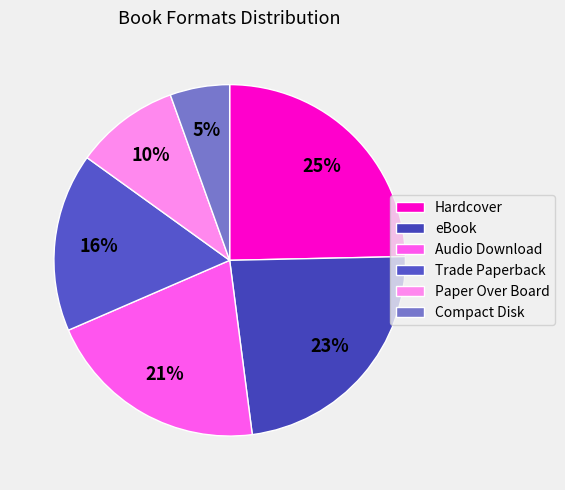

To the nearest percent, what is the difference between the Paper Over Board and Hardcover slice percentages?

15%